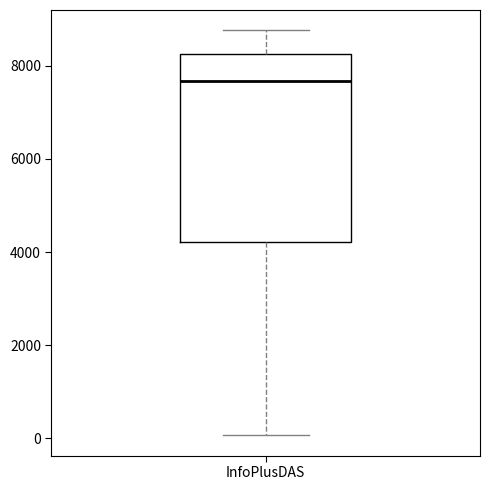

Read this box plot against the y-axis: the position of the median line, the range covered by the box, and the ends of both whiskers. The values are not printed on the chart, so give them approximately, as read against the axis.

median 7600, box 4200 to 8200, whiskers 0 to 8800